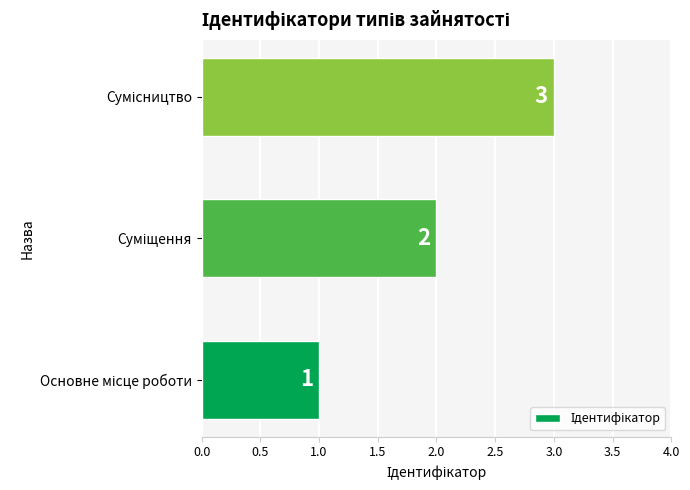

What is the greatest value displayed?

3